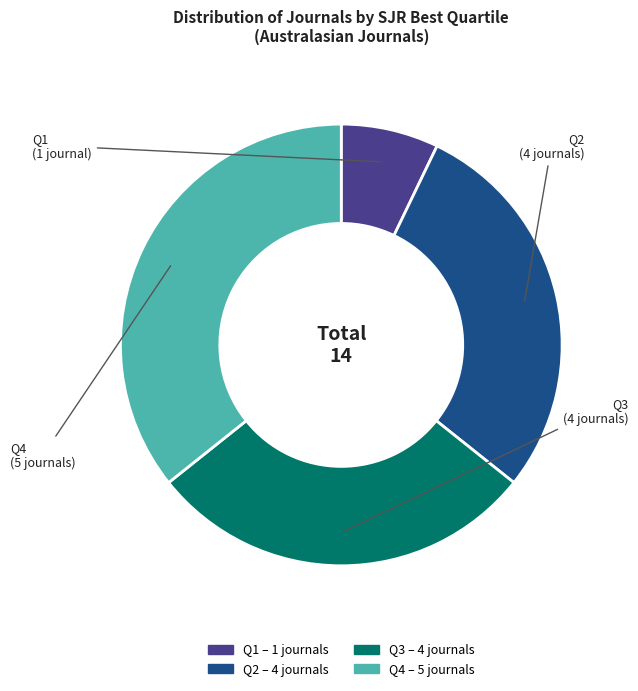

Is there a majority slice in this chart?

No